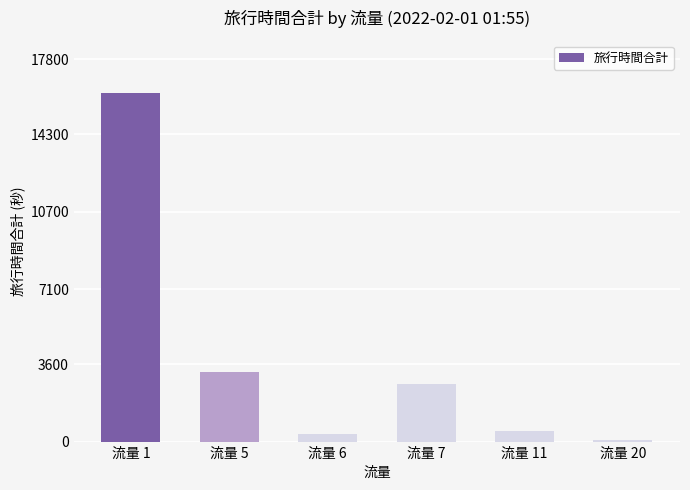

Does the chart contain any negative values?

No